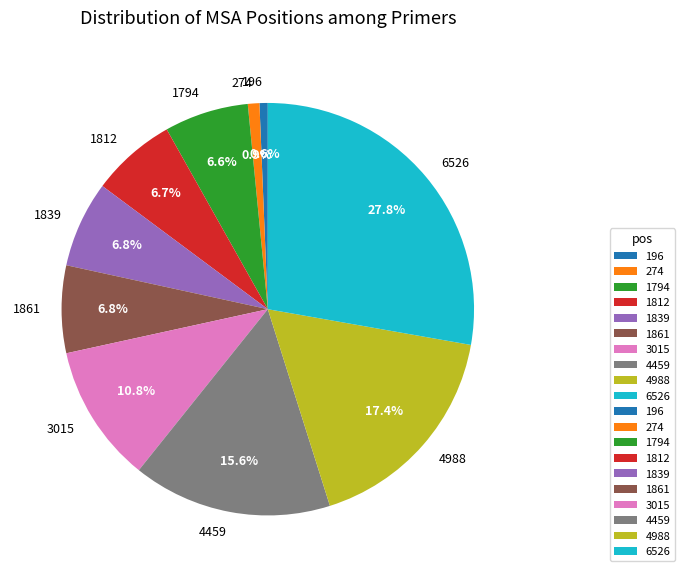

What percentage is the 196 slice, to the nearest percent?

1%